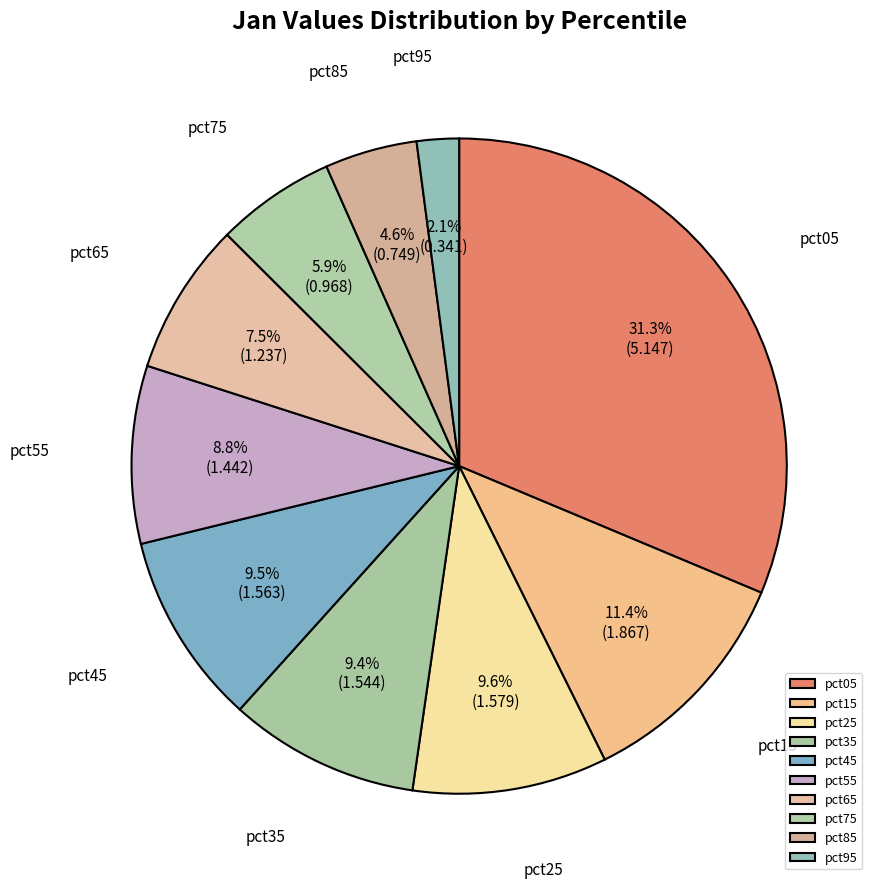

Which slice is the smallest?

pct95